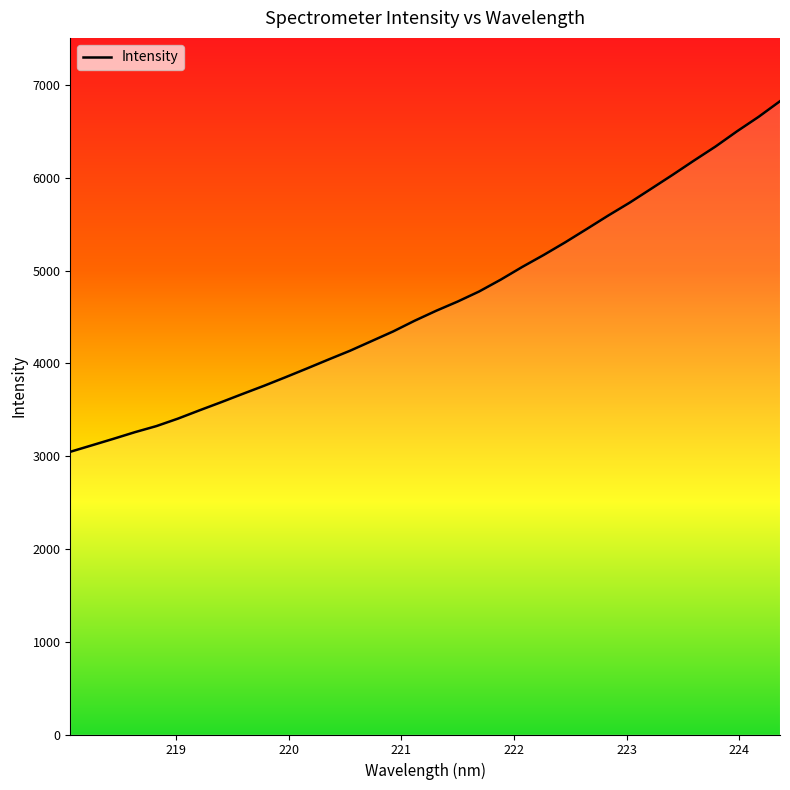

What is the average value?

4662.0